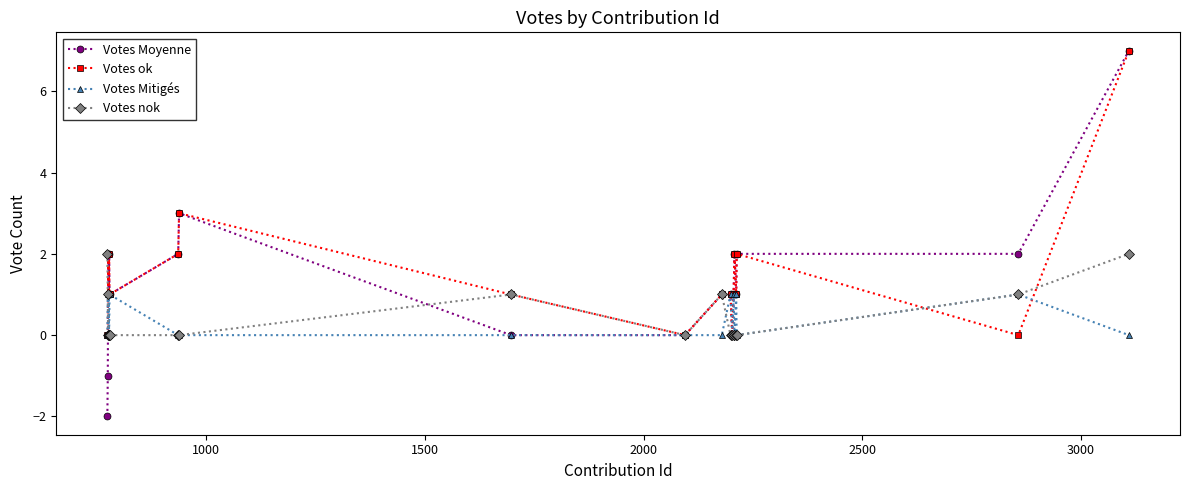

True or false: Votes nok has more than 1 points higher than both neighbors.

True